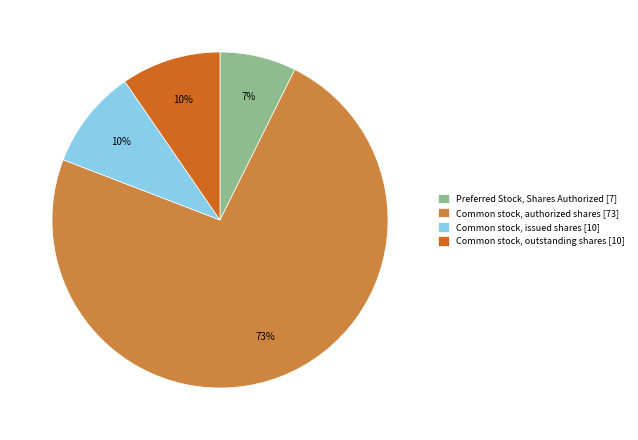

Between Common stock, authorized shares [73] and Preferred Stock, Shares Authorized [7], which is larger?

Common stock, authorized shares [73]